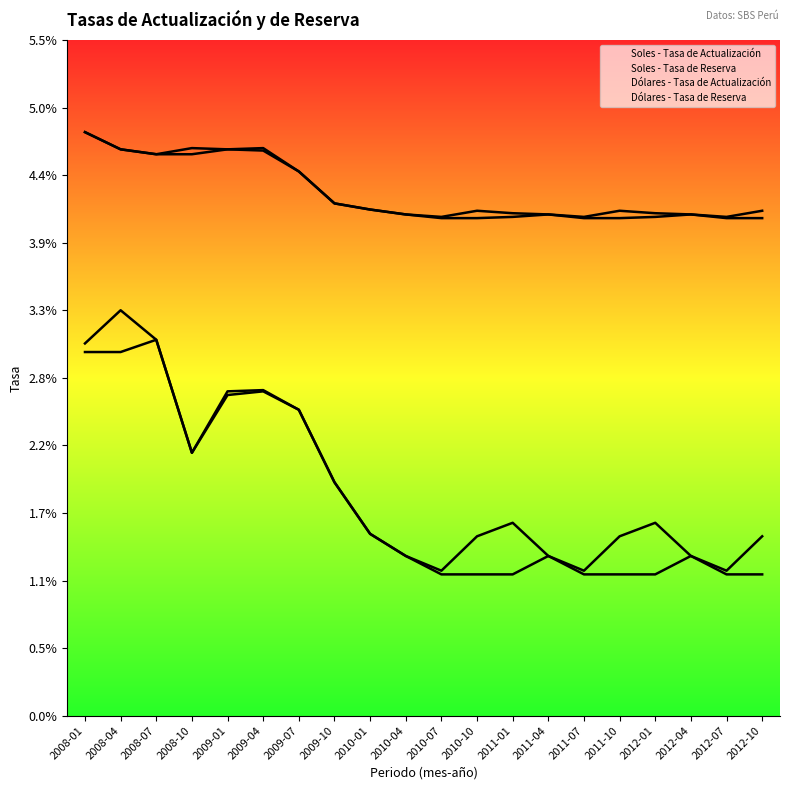

At which label does Soles - Tasa de Reserva reach its minimum?

2010-07